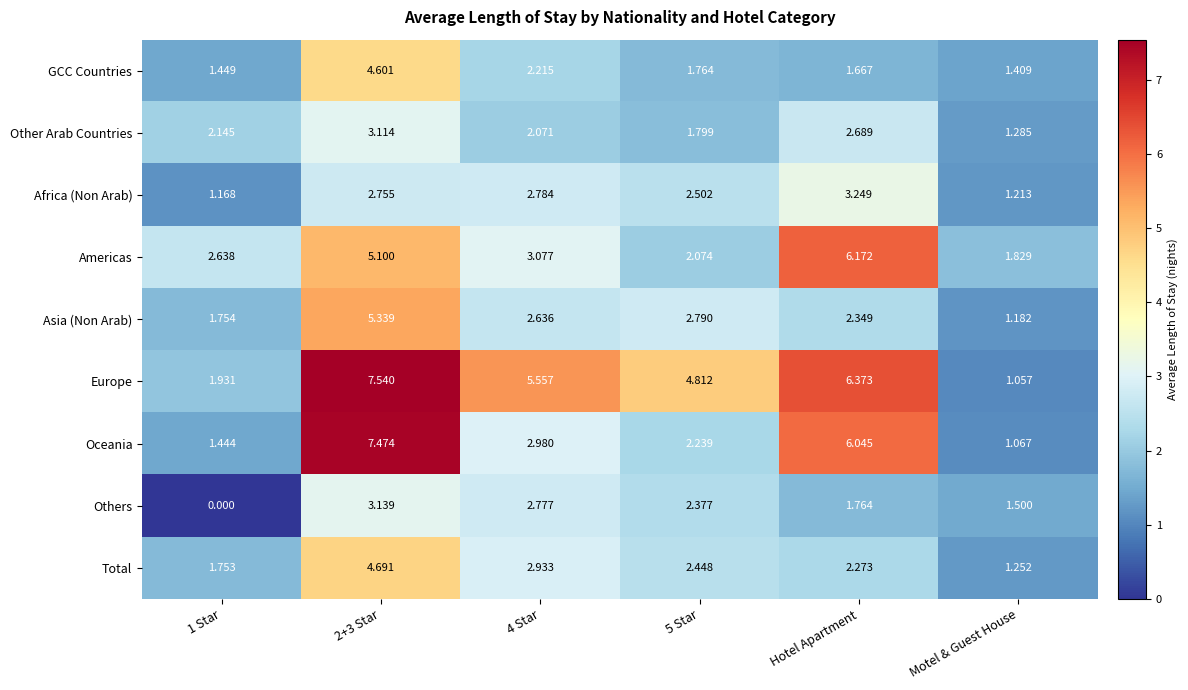

At 5 Star, list the series in order from smallest to largest.

GCC Countries, Other Arab Countries, Americas, Oceania, Others, Total, Africa (Non Arab), Asia (Non Arab), Europe